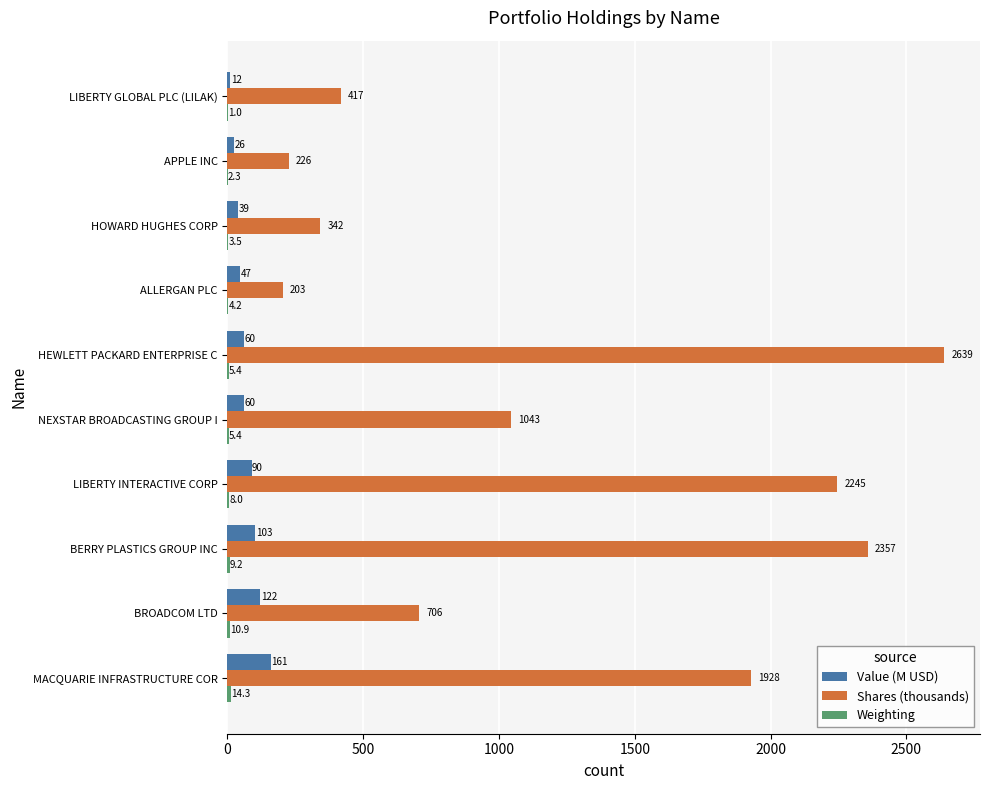

Which series has the largest total across all categories?

Shares (thousands)